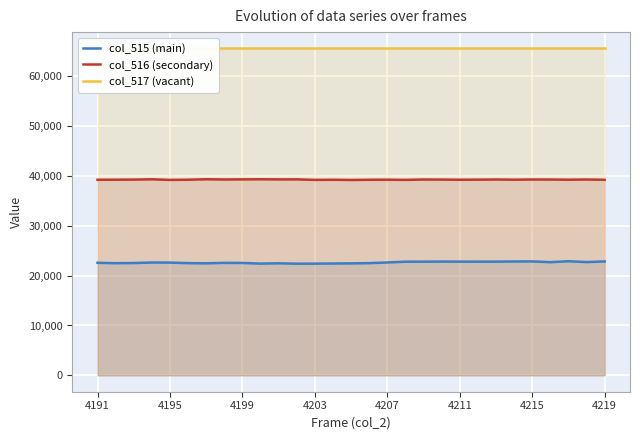

True or false: col_515 (main) has a value of 33007 at 4203.

False